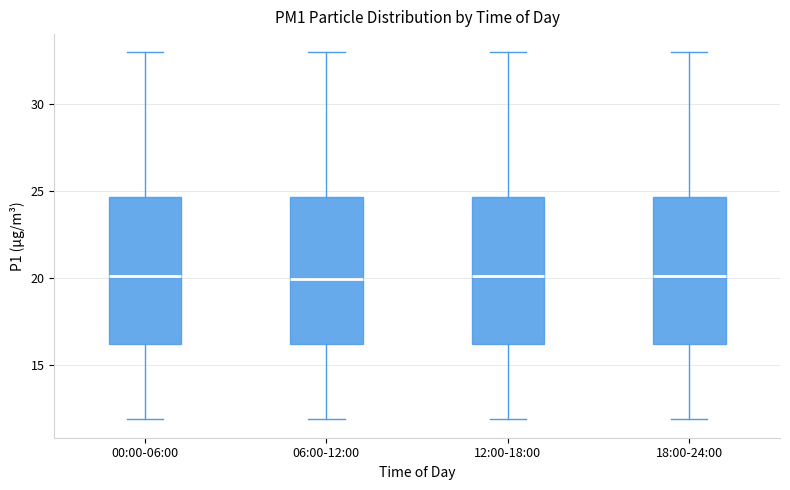

Where does the upper whisker of the box for 12:00-18:00 end on the y-axis? The values are not printed on the chart, so give them approximately, as read against the axis.

33.0